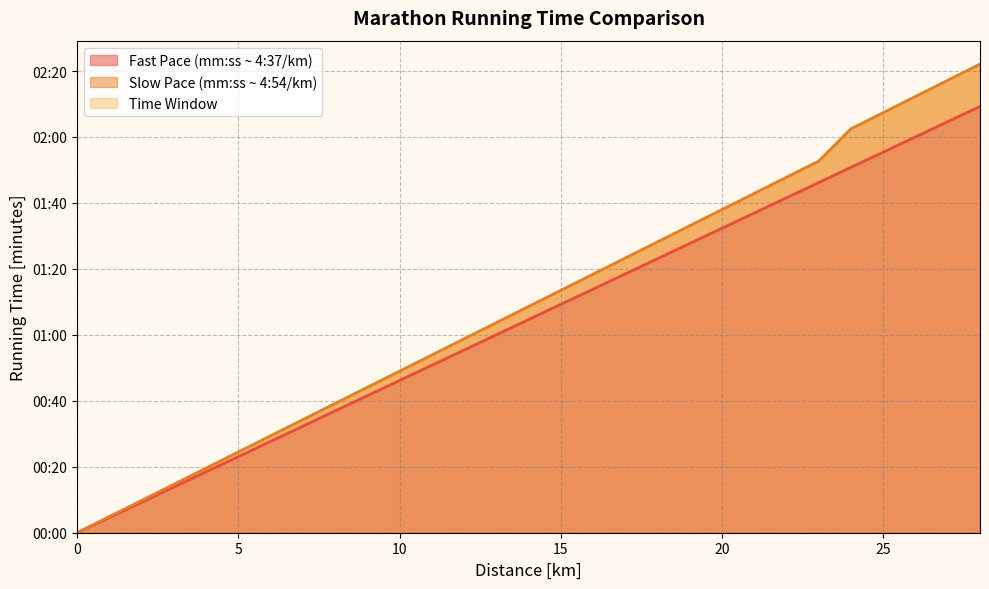

What is the sum of all Slow Pace (min/km) values?

2099.7